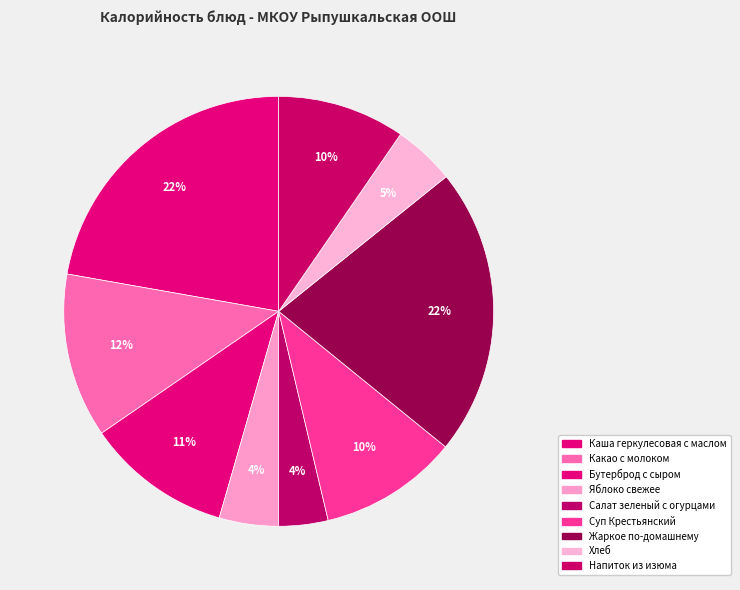

True or false: Хлеб accounts for 16% of the total.

False